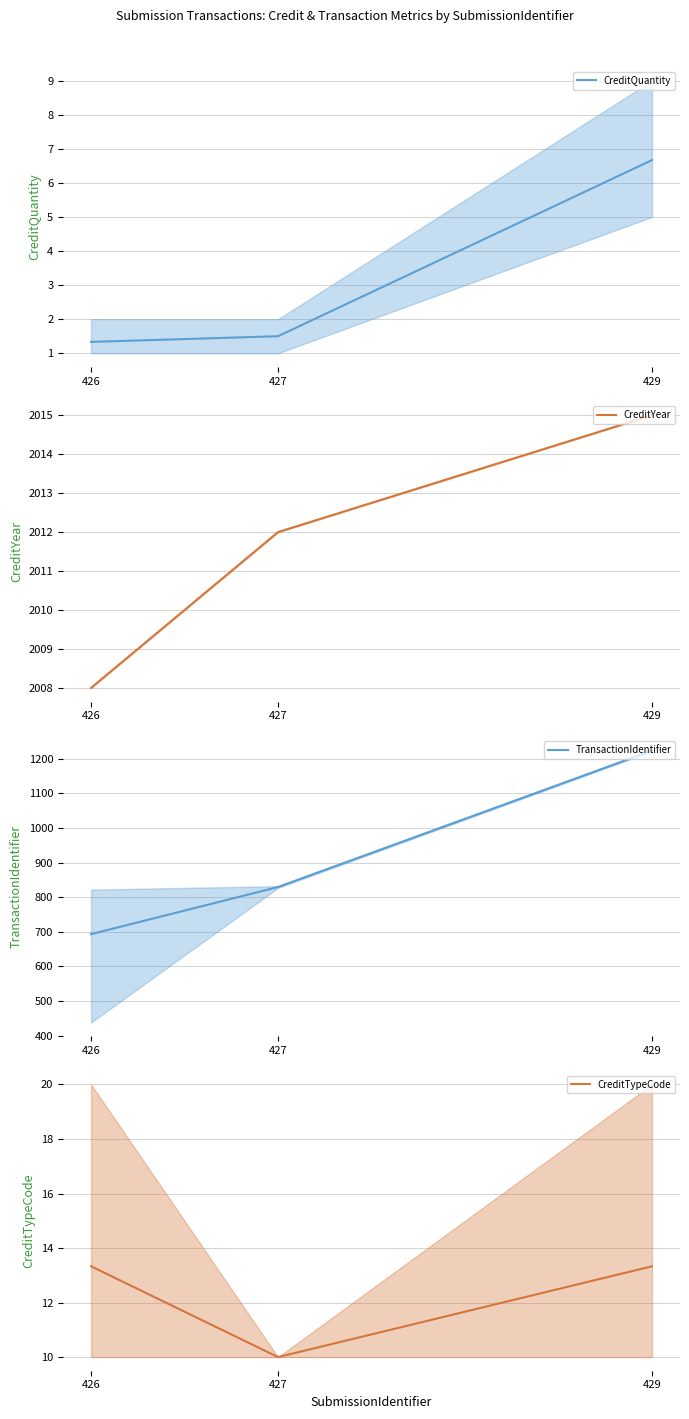

Is the value of CreditTypeCode at 429 greater than the value of CreditYear at 427?

No